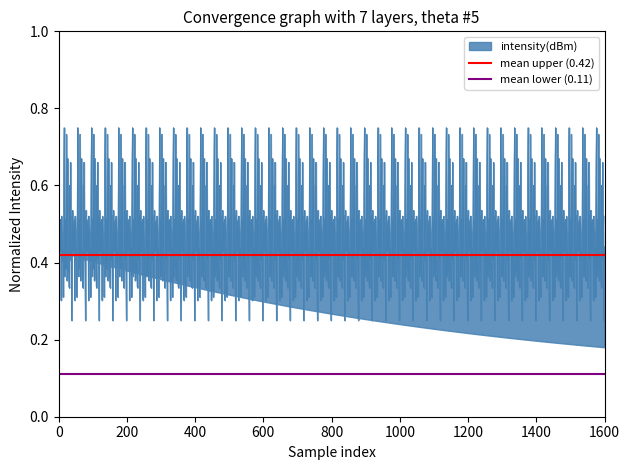

Which has a higher value, 200 or 0?

200